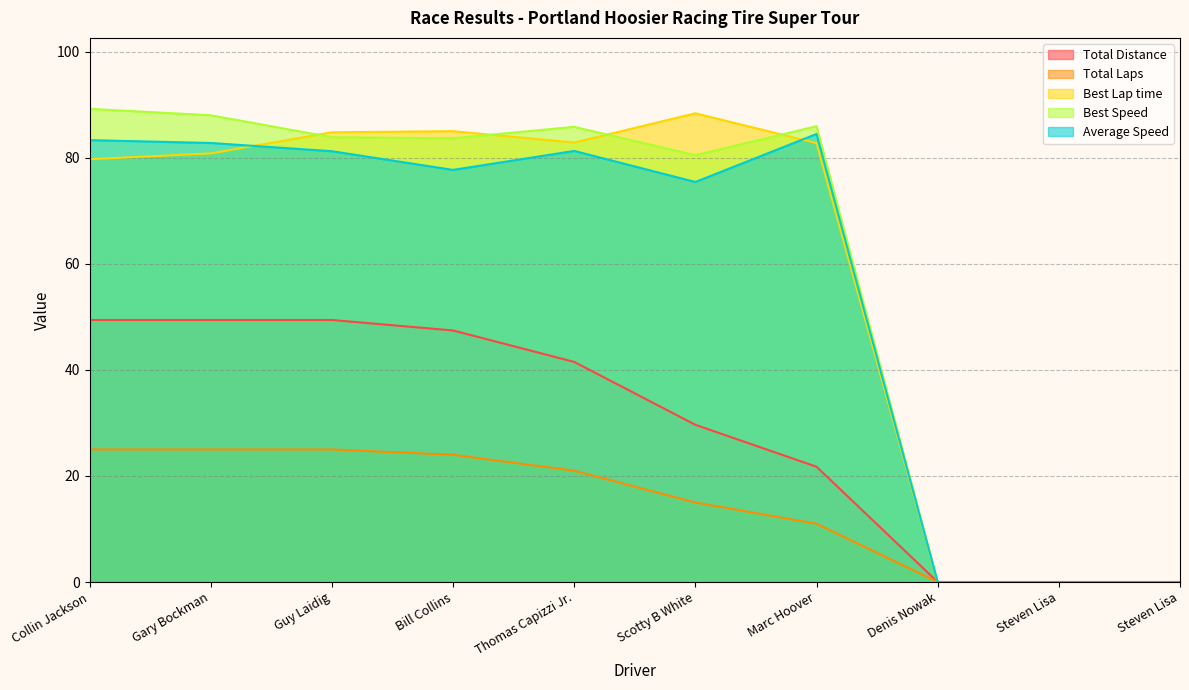

At which category does Best Speed reach its first local peak?

Thomas Capizzi Jr.